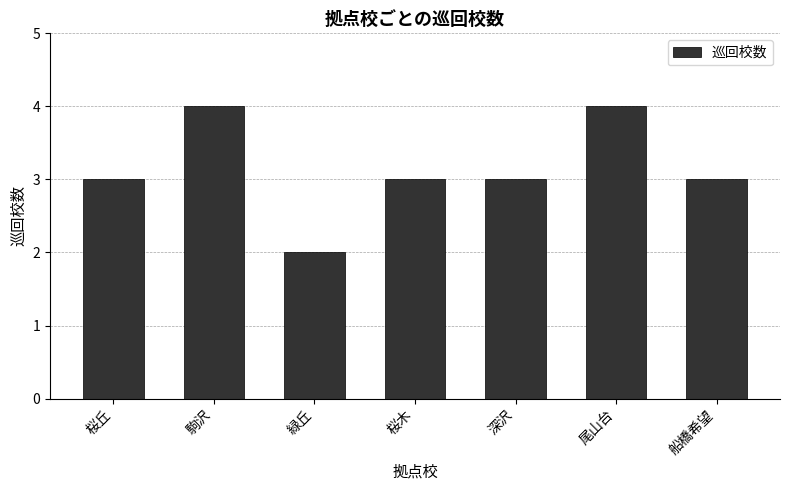

What is the label of the 1st bar from the right?

船橋希望